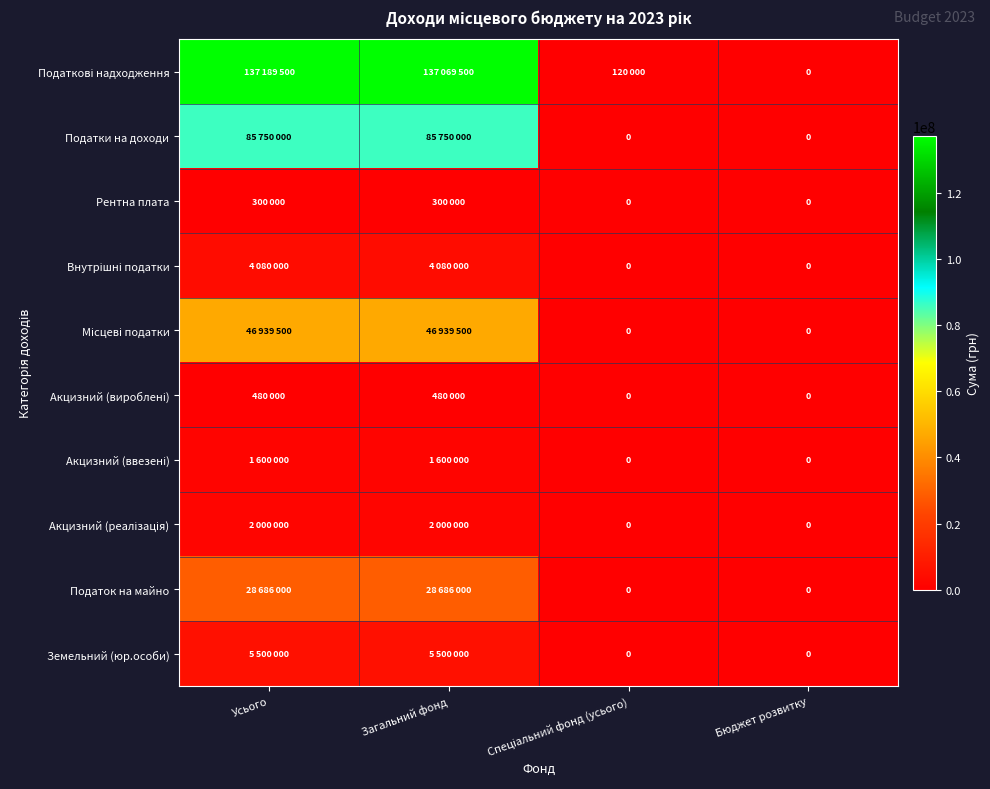

The Податки на доходи series shows 46677883 at Загальний фонд. True or false?

False